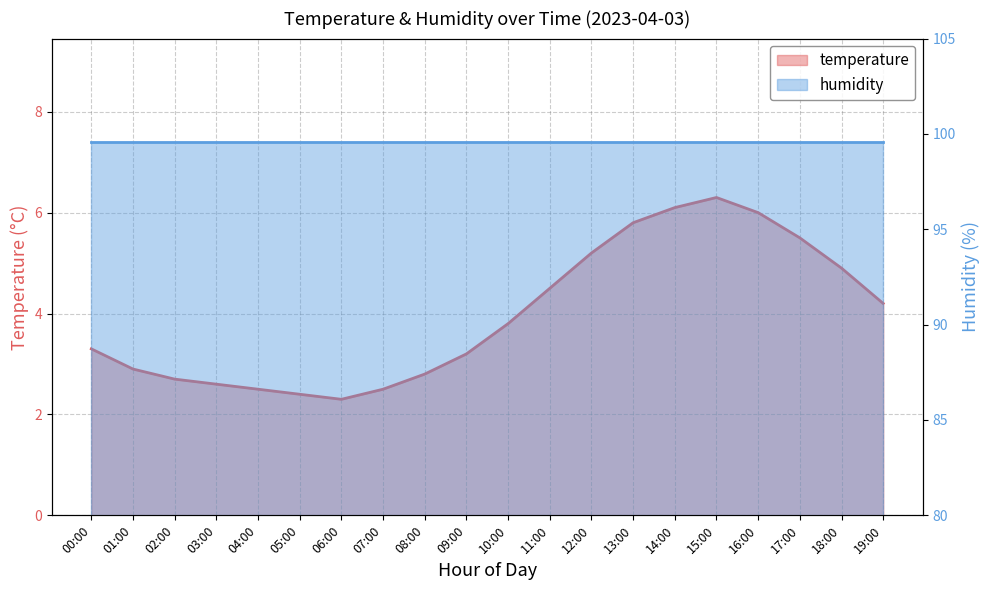

What position from the left is 03:00?

4